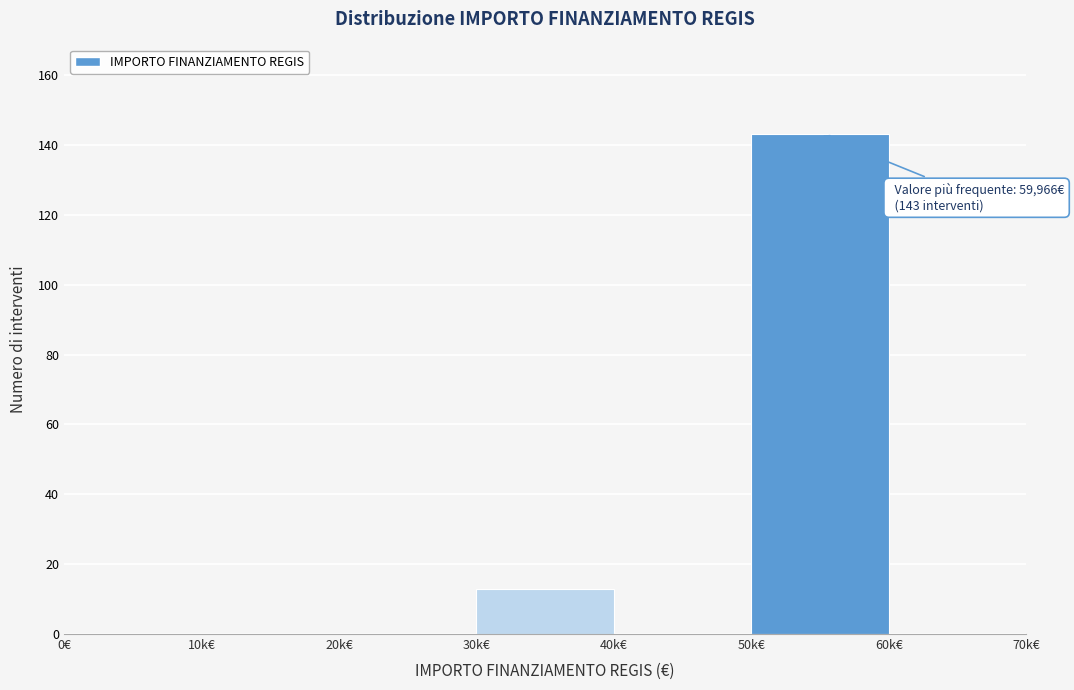

Reading left to right, extract all data points from this chart.

0€=0	10k€=0	20k€=0	30k€=13	40k€=0	50k€=143	60k€=0